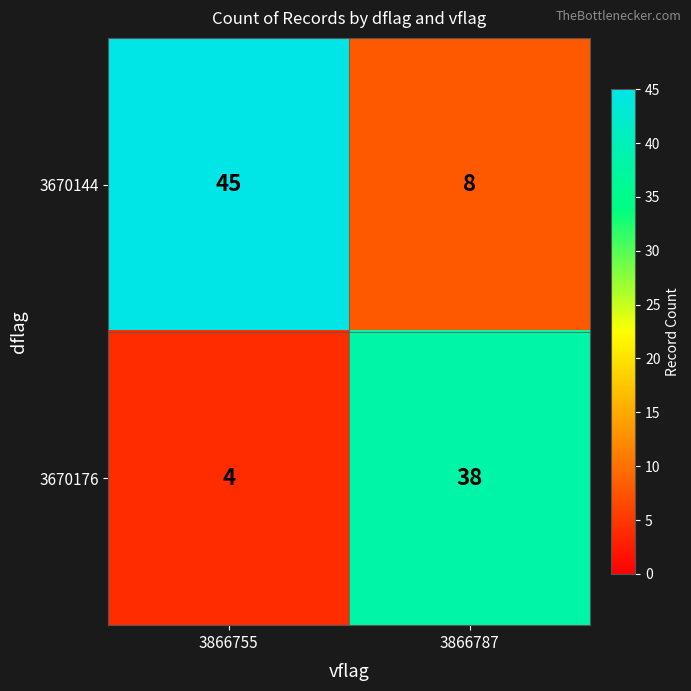

Reading left to right, what are all the values shown in this chart?

3670144: 3866755=45	3866787=8
3670176: 3866755=4	3866787=38